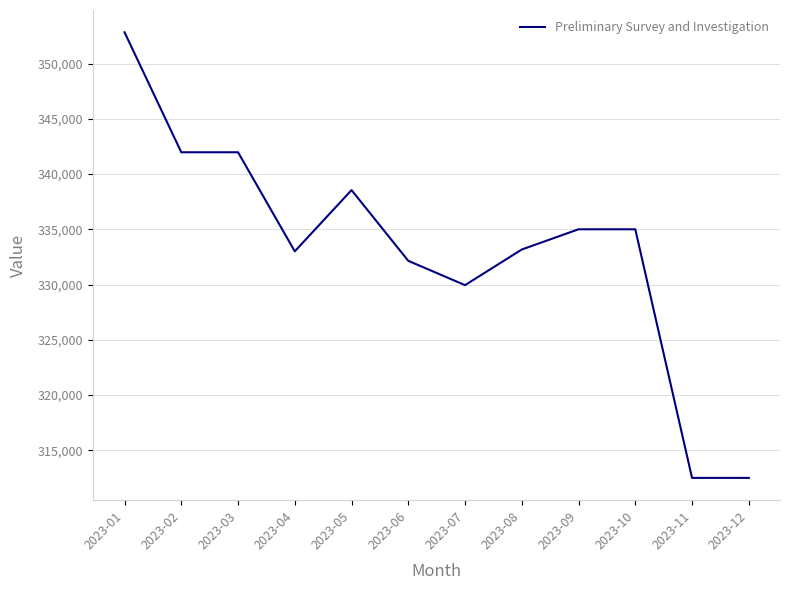

What is the difference between the values at 2023-10 and 2023-01?

17830